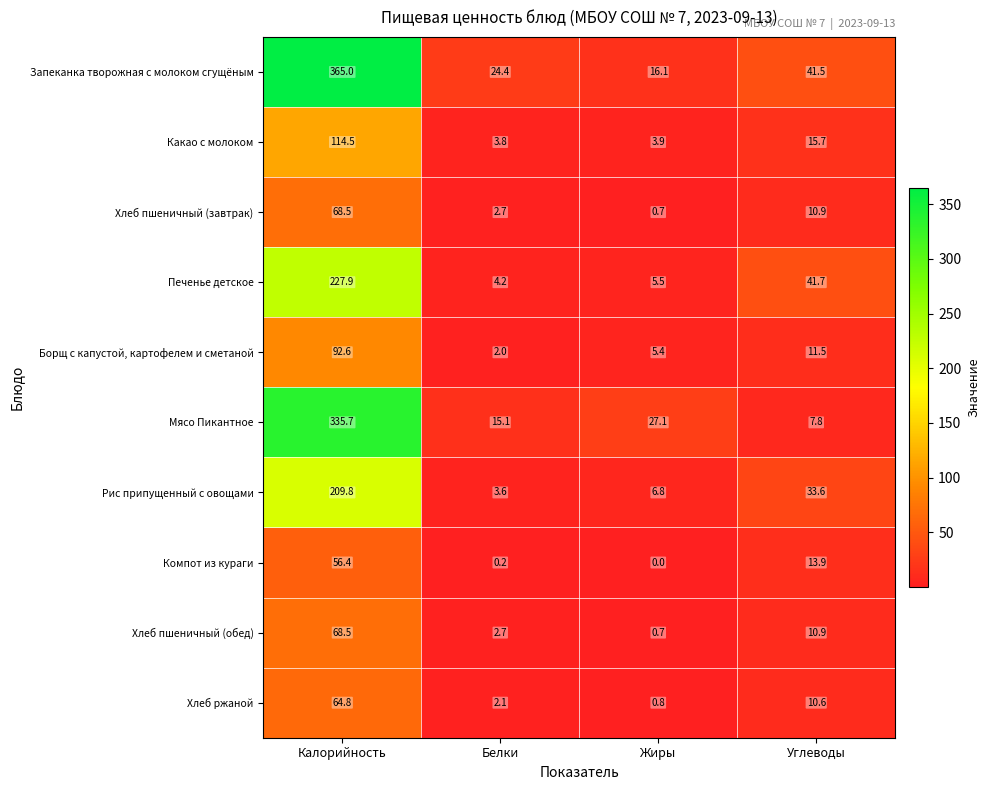

The value of Мясо Пикантное at Углеводы is 7.8. True or false?

True